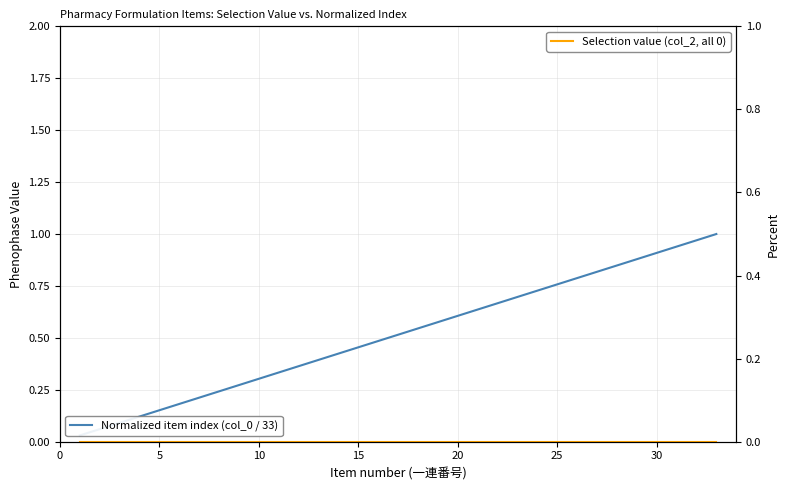

Reading left to right, transcribe all the data shown in this chart.

Normalized item index (col_0 / 33): 0.0	0.1	0.1	0.1	0.2	0.2	0.2	0.2	0.3	0.3	0.3	0.4	0.4	0.4	0.5	0.5	0.5	0.5	0.6	0.6	0.6	0.7	0.7	0.7	0.8	0.8	0.8	0.8	0.9	0.9	0.9	1.0	1.0
Selection value (col_2, all 0): 0.0	0.0	0.0	0.0	0.0	0.0	0.0	0.0	0.0	0.0	0.0	0.0	0.0	0.0	0.0	0.0	0.0	0.0	0.0	0.0	0.0	0.0	0.0	0.0	0.0	0.0	0.0	0.0	0.0	0.0	0.0	0.0	0.0